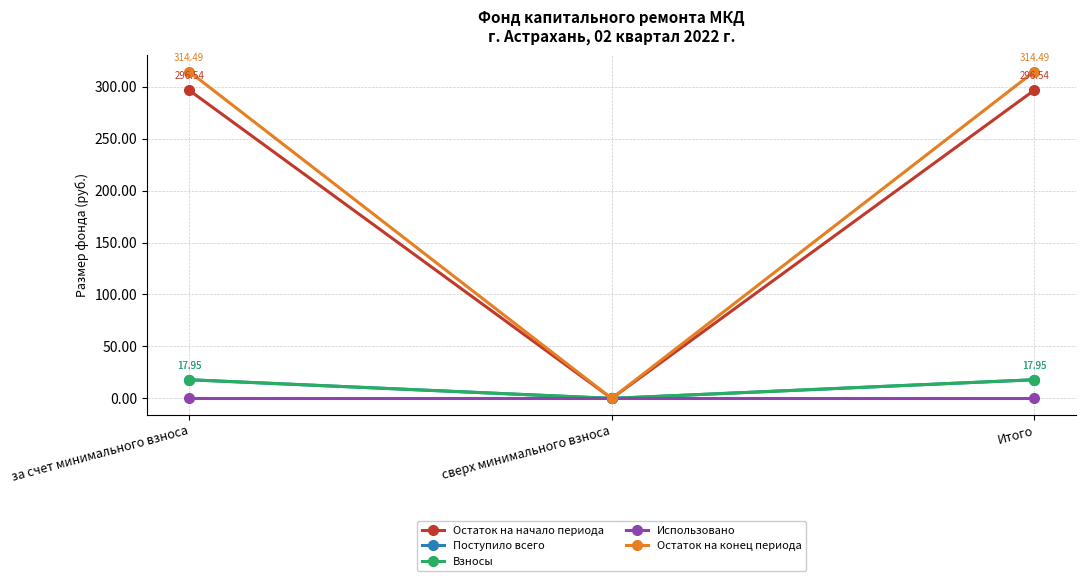

Reading left to right, extract all data points from this chart.

Остаток на начало периода: за счет минимального взноса=296.5	сверх минимального взноса=0.0	Итого=296.5
Поступило всего: за счет минимального взноса=17.9	сверх минимального взноса=0.0	Итого=17.9
Взносы: за счет минимального взноса=17.9	сверх минимального взноса=0.0	Итого=17.9
Использовано: за счет минимального взноса=0.0	сверх минимального взноса=0.0	Итого=0.0
Остаток на конец периода: за счет минимального взноса=314.5	сверх минимального взноса=0.0	Итого=314.5